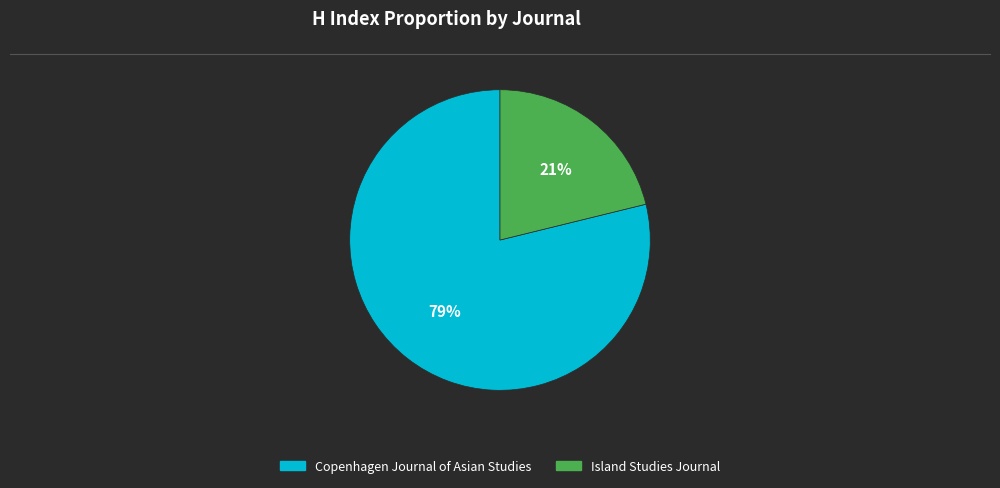

Rank the categories by value from lowest to highest.

Island Studies Journal, Copenhagen Journal of Asian Studies